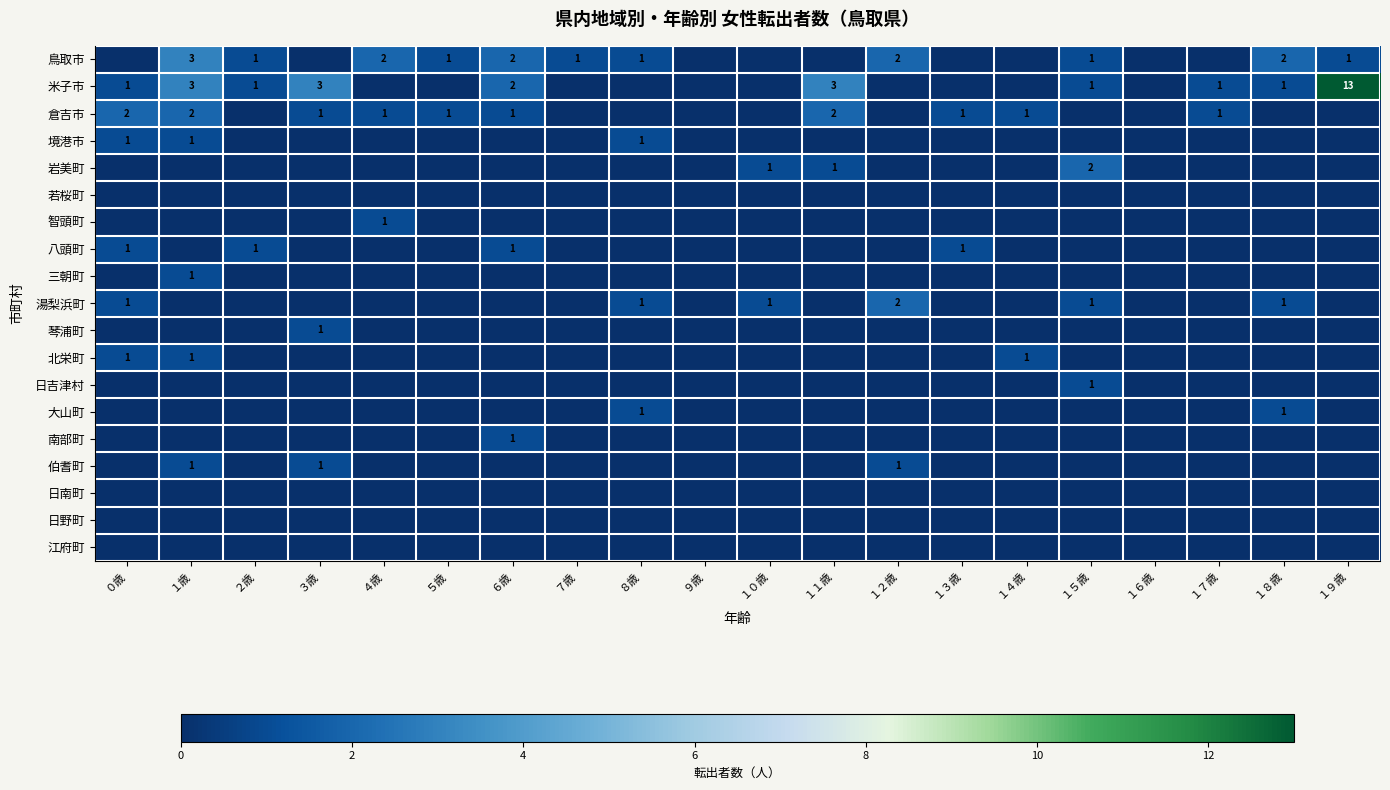

At which category is the sum across all series the highest?

１９歳